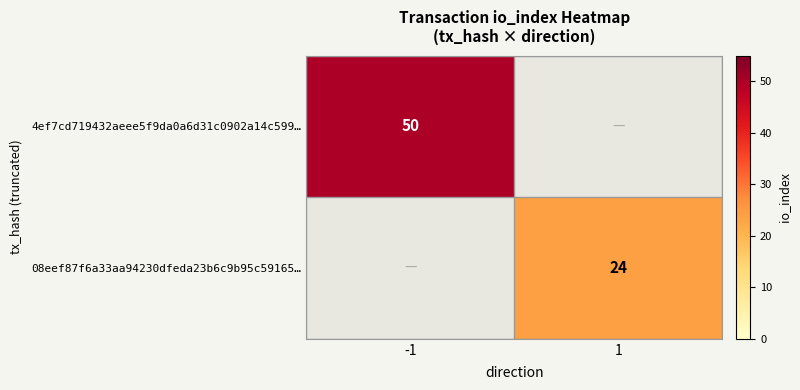

True or false: 4ef7cd719432aeee5f9da0a6d31c0902a14c599… has a value of 50 at -1.

True